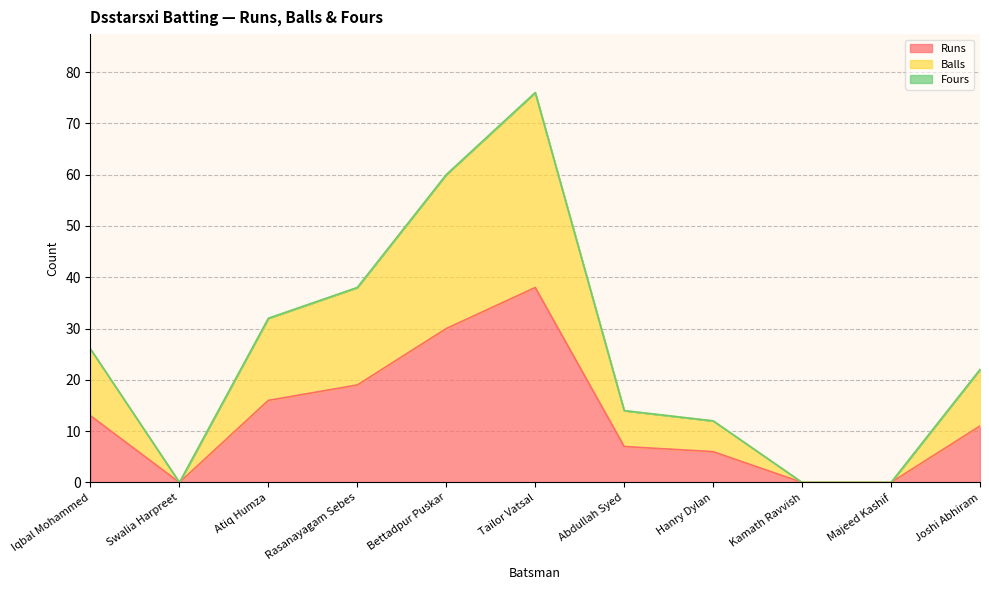

In Runs, how many points are lower than both neighbors (excluding endpoints)?

1